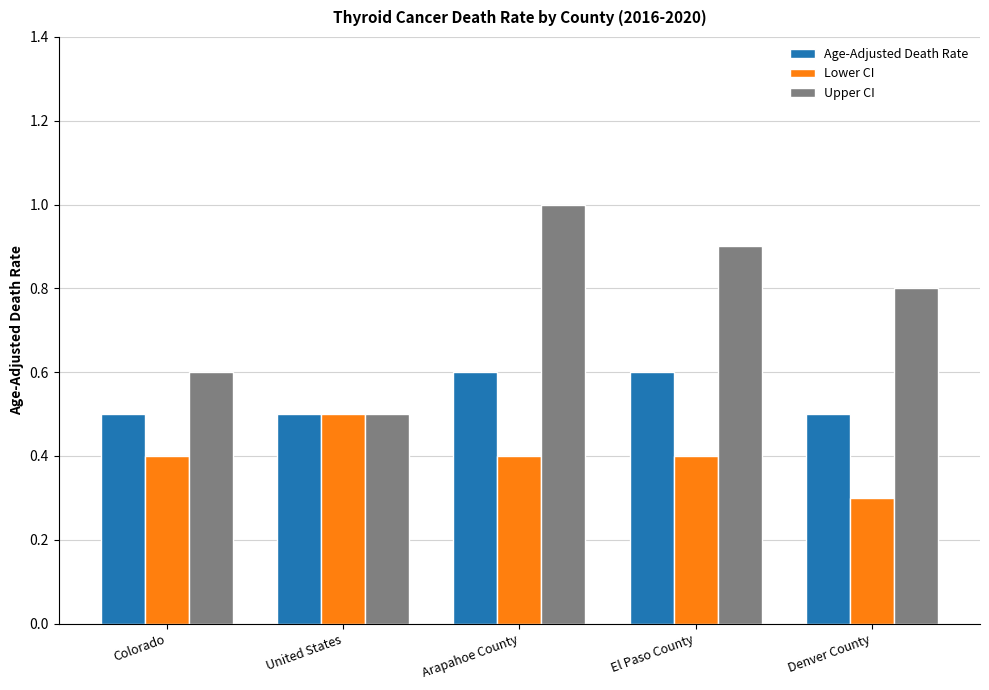

Is the value of Lower CI at United States greater than the value of Upper CI at El Paso County?

No